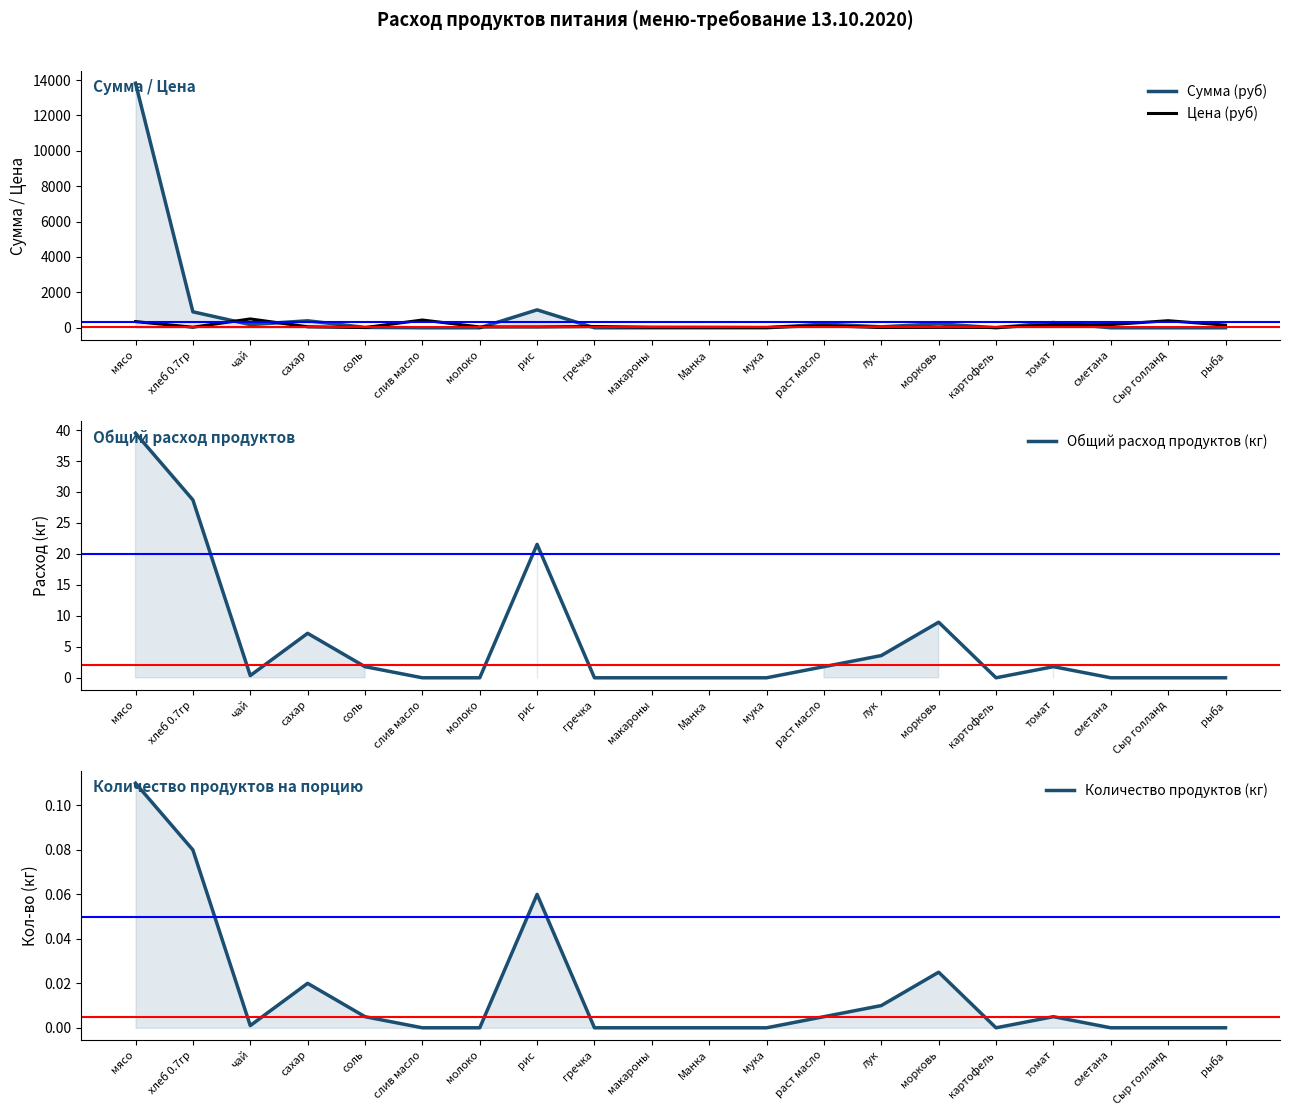

At which category is the sum across all series the highest?

мясо